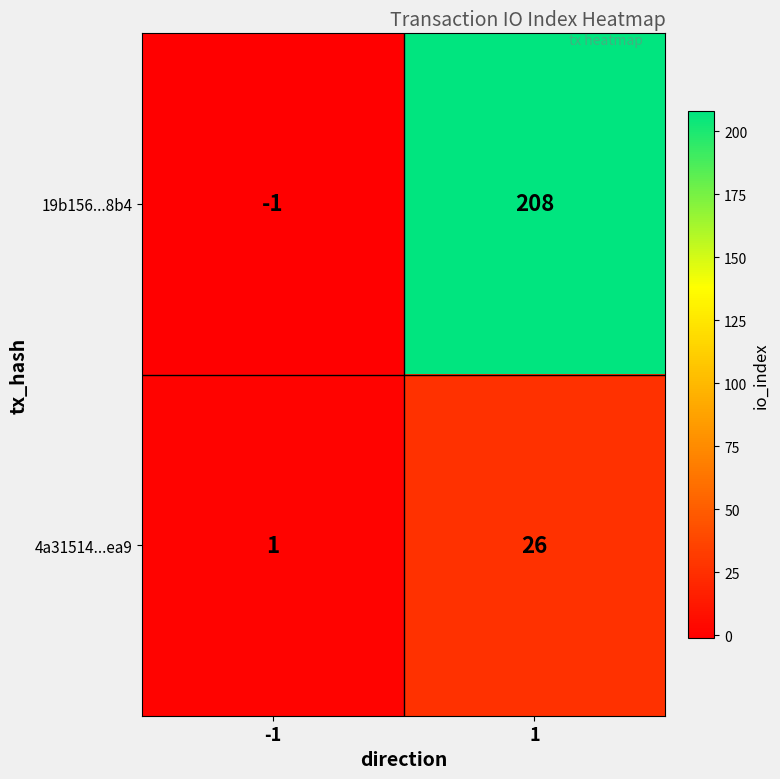

The value of 19b156...8b4 at 1 is 208. True or false?

True